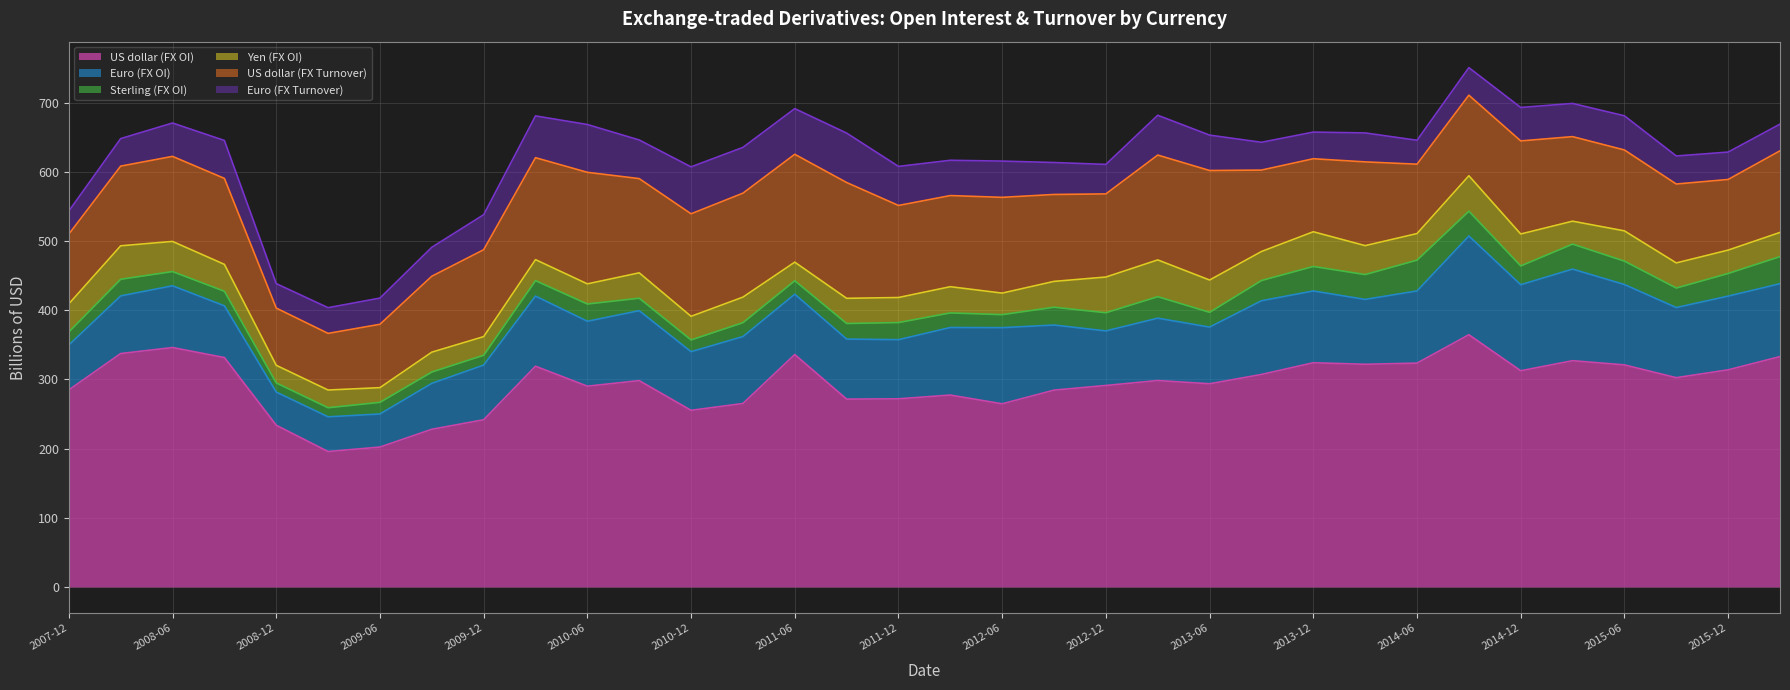

Reading left to right, extract all data points from this chart.

US dollar (FX OI): 284.8	337.4	346.0	331.6	233.8	195.8	202.2	227.9	241.7	319.1	290.2	298.3	255.3	265.2	336.0	271.5	272.0	277.4	264.7	284.5	291.2	298.4	293.7	307.2	324.1	321.9	323.5	364.6	312.5	327.1	321.0	302.5	313.8	333.0
Euro (FX OI): 64.9	83.3	89.3	74.8	47.9	50.2	47.8	66.4	79.0	101.3	93.8	101.0	84.8	96.7	87.2	86.8	85.5	97.6	110.0	94.1	78.8	90.1	81.9	106.5	103.7	93.7	104.3	142.7	124.3	132.3	116.2	101.3	106.5	105.3
Sterling (FX OI): 18.8	24.1	20.5	21.0	13.2	13.1	16.9	16.4	14.2	22.3	24.9	18.0	16.9	20.1	19.5	22.5	24.7	21.1	18.8	25.7	26.3	31.1	21.3	29.2	35.4	35.9	44.5	35.8	27.1	36.1	33.8	28.2	32.7	39.1
Yen (FX OI): 40.6	48.4	43.6	38.9	25.5	25.6	21.2	28.7	26.9	30.4	29.1	36.7	34.1	37.0	26.9	36.4	36.2	37.9	31.1	37.3	51.6	53.1	46.7	41.9	50.2	41.8	38.4	51.3	46.1	33.1	43.7	36.3	33.8	35.0
US dollar (FX Turnover): 100.8	115.1	122.9	124.2	82.7	81.8	91.6	109.7	125.5	147.3	161.2	136.2	148.1	150.2	155.9	167.3	133.0	131.7	138.4	125.6	120.1	151.5	158.3	117.7	105.5	121.0	100.3	116.4	134.5	122.2	116.9	114.0	102.1	117.9
Euro (FX Turnover): 33.4	39.8	48.2	54.8	35.4	37.2	37.9	41.8	50.6	60.4	69.1	55.8	67.8	66.1	66.0	71.4	56.5	51.0	52.4	46.2	42.6	57.5	51.1	40.2	38.5	41.8	34.6	39.8	48.4	48.0	49.4	40.5	39.6	38.6